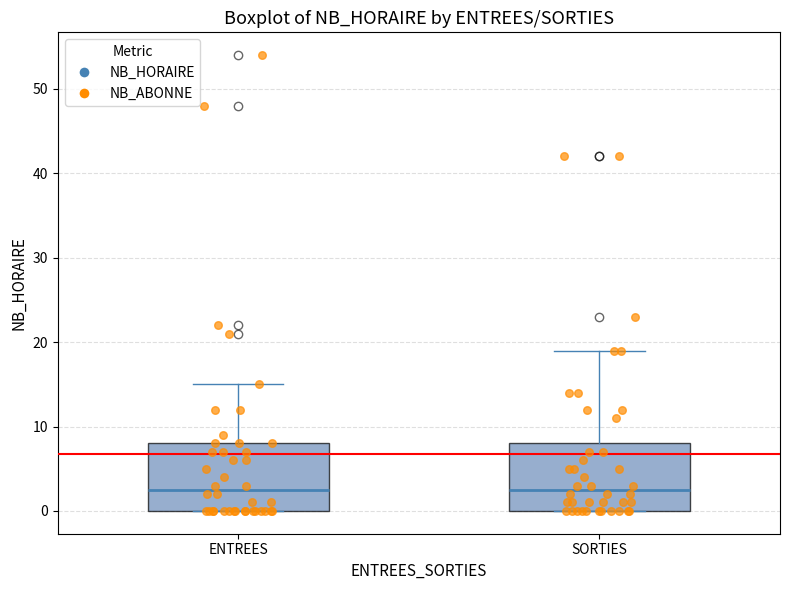

Reading left to right, read every box against the y-axis: the position of its median line, the range the box covers, and the ends of its whiskers. The values are not printed on the chart, so give them approximately, as read against the axis.

ENTREES: median 3, box 0 to 8, whiskers 0 to 15
SORTIES: median 3, box 0 to 8, whiskers 0 to 19